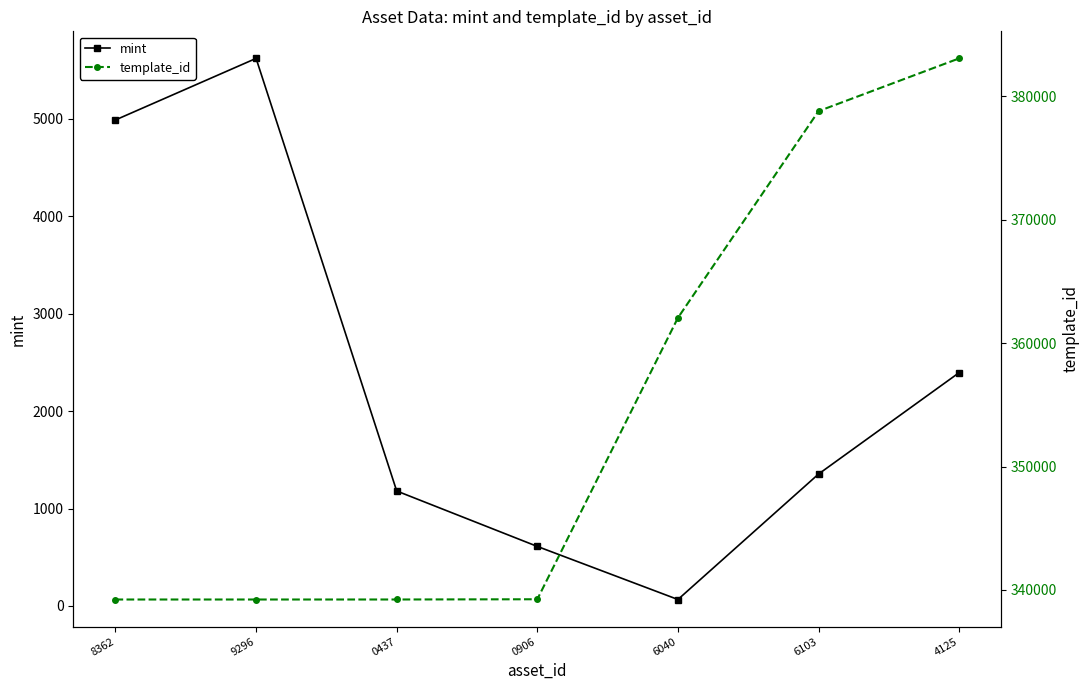

What is the difference between the maximum and second lowest values in the template_id series?

43843